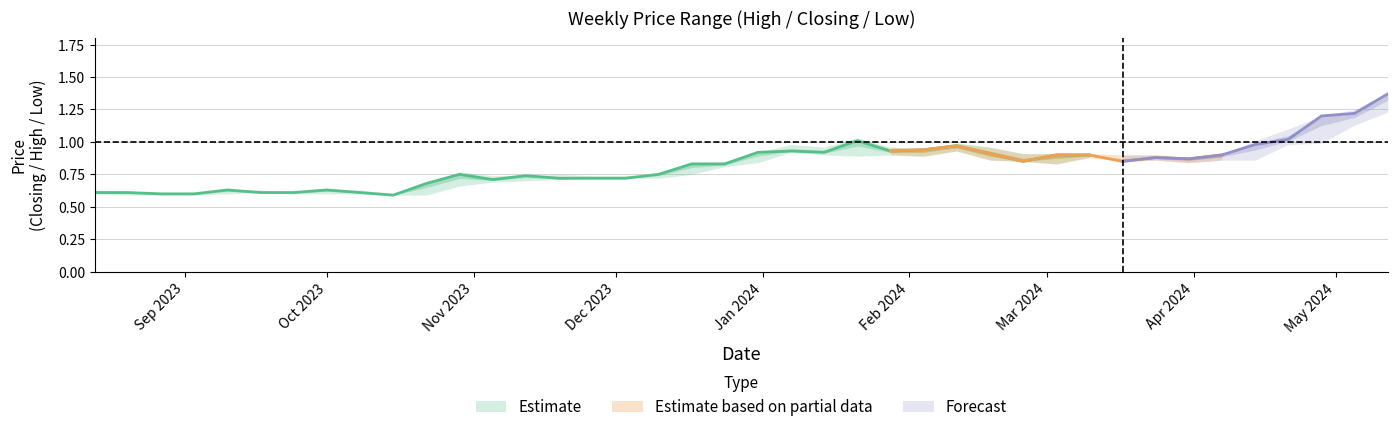

True or false: Closing and Low cross at least once.

False